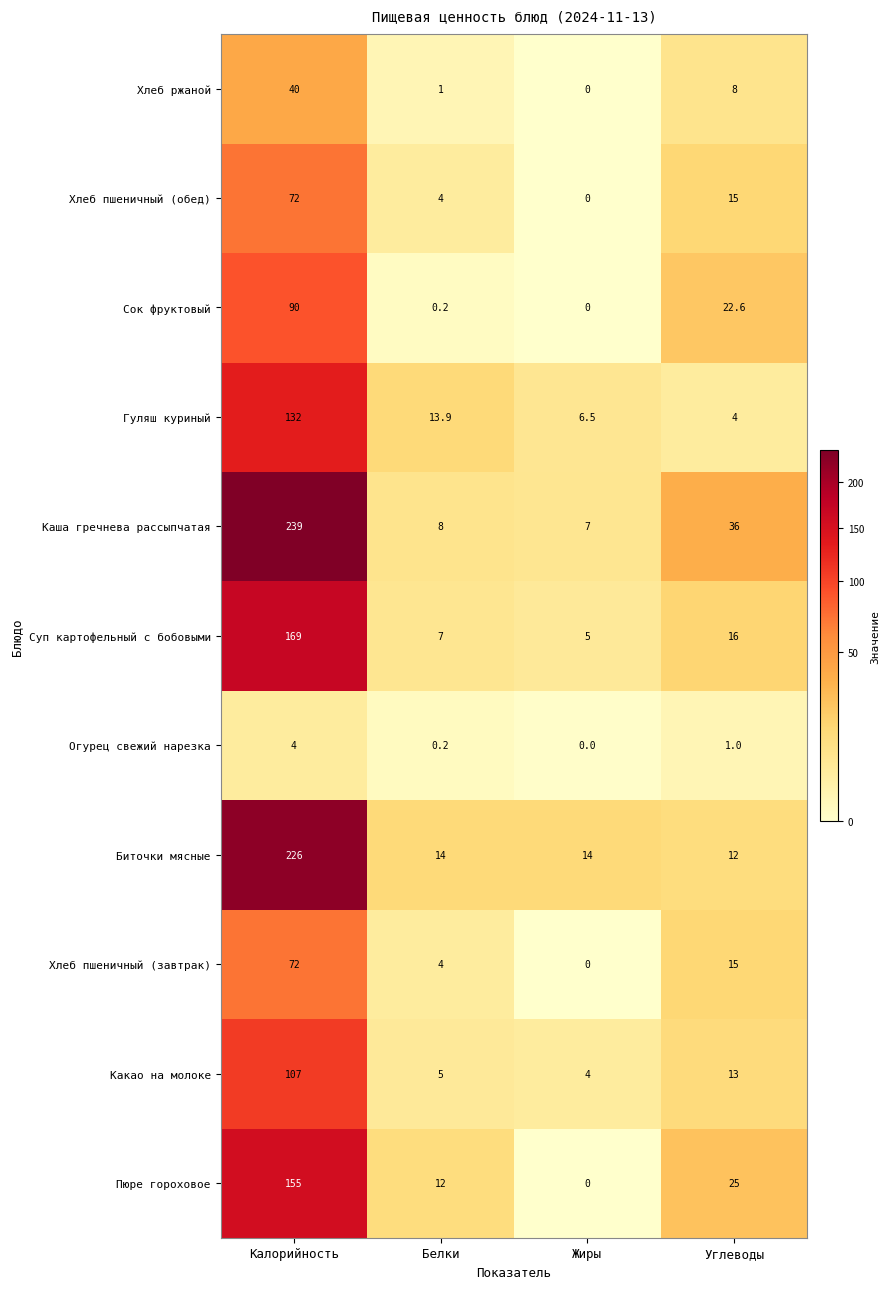

Which series has the largest total across all categories?

Каша гречнева рассыпчатая